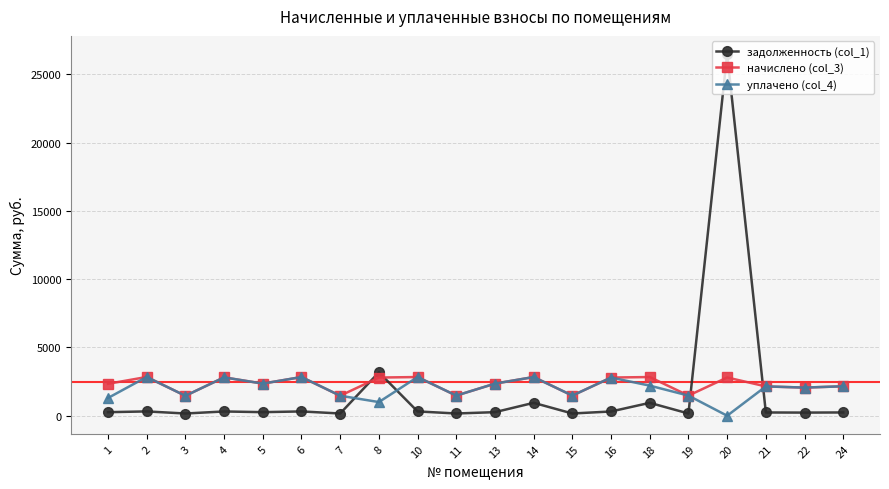

Read the уплачено (col_4) value at 8.

1000.0